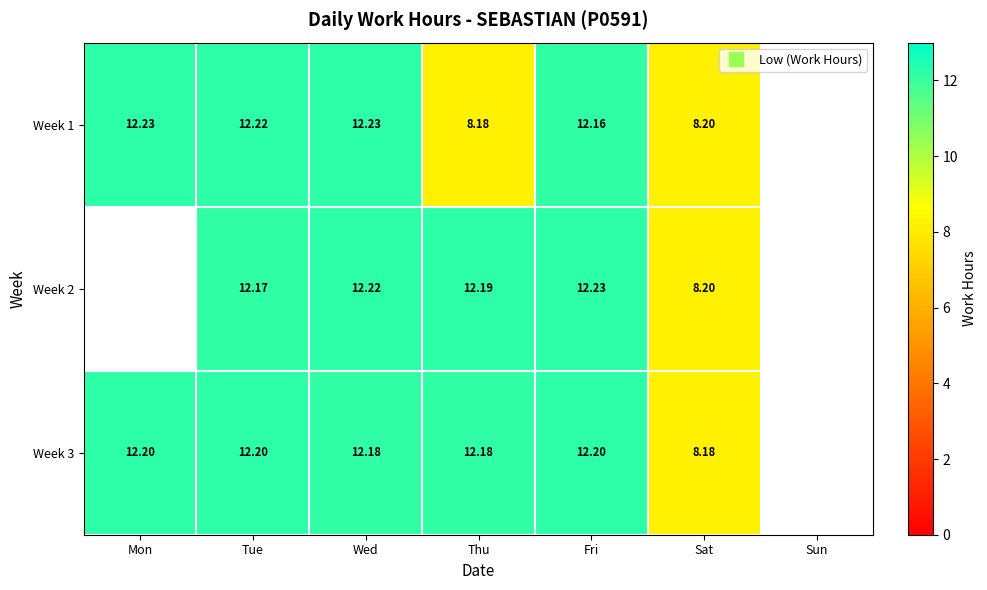

Between Wed and Sat, which series saw the biggest shift?

Week 1